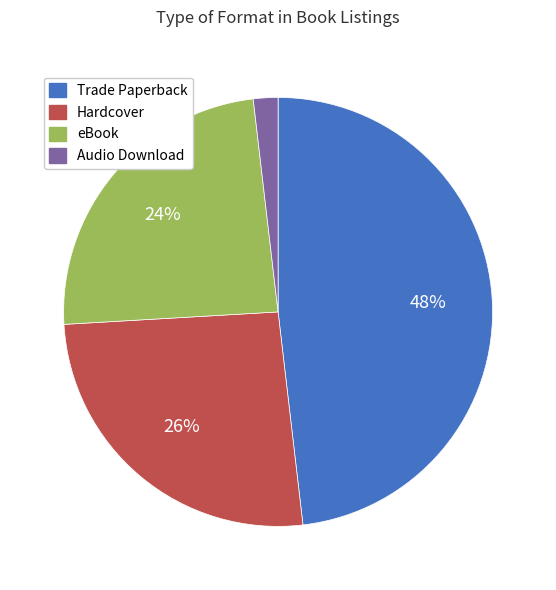

To the nearest percent, what is the difference between the largest and smallest slice percentages?

46%